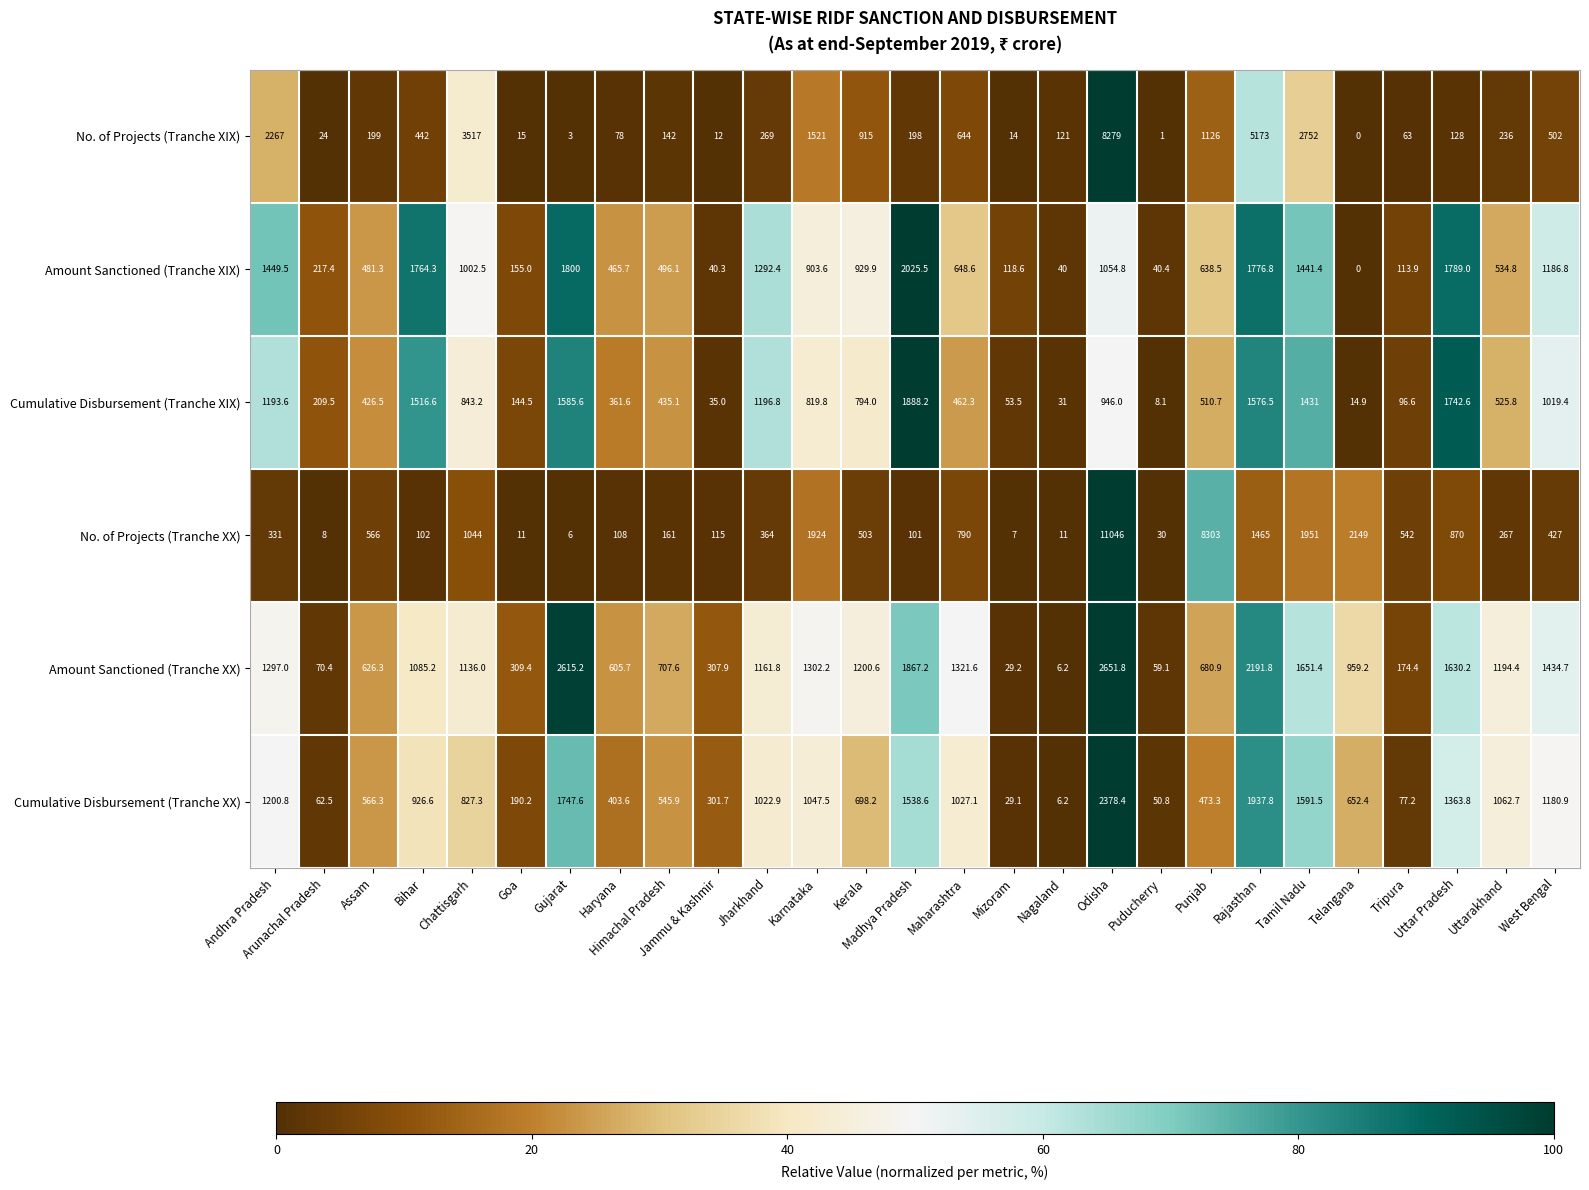

What is the average value of the Amount Sanctioned (Tranche XIX) series?

829.9